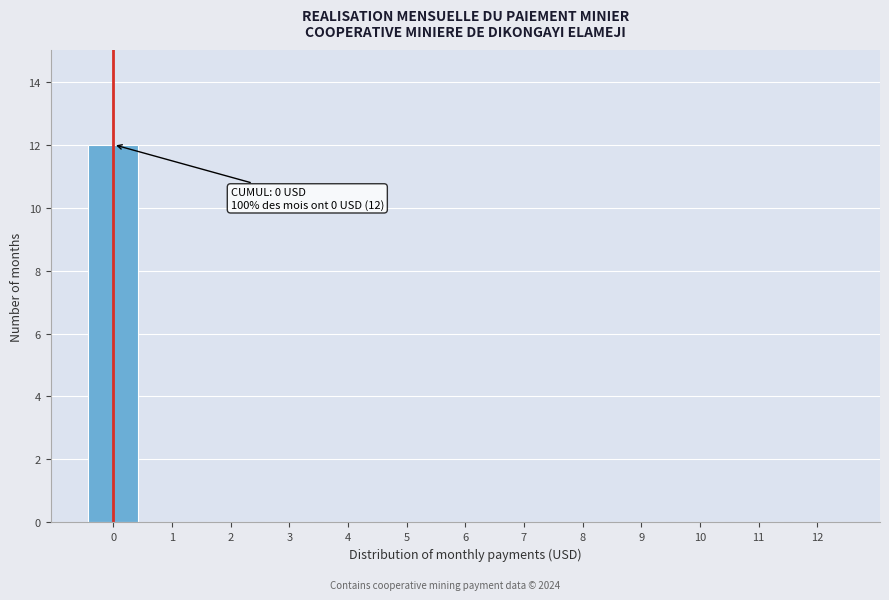

Reading right to left, transcribe all the data shown in this chart.

12=0	11=0	10=0	9=0	8=0	7=0	6=0	5=0	4=0	3=0	2=0	1=0	0=12